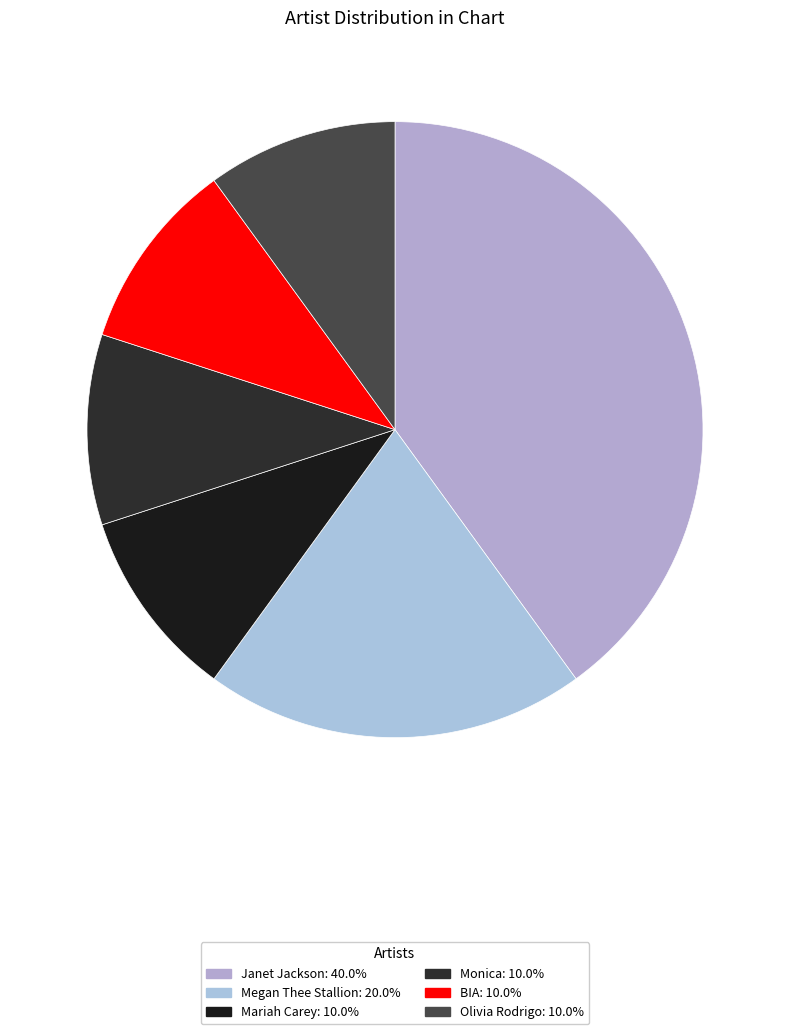

How many slices are in this pie chart?

6